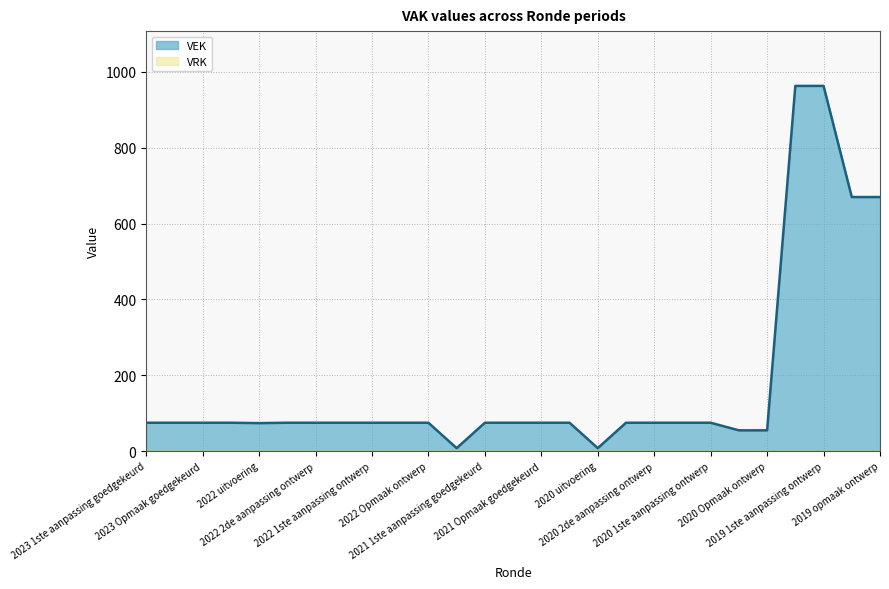

At which category does the data reach its first local valley?

2022 uitvoering